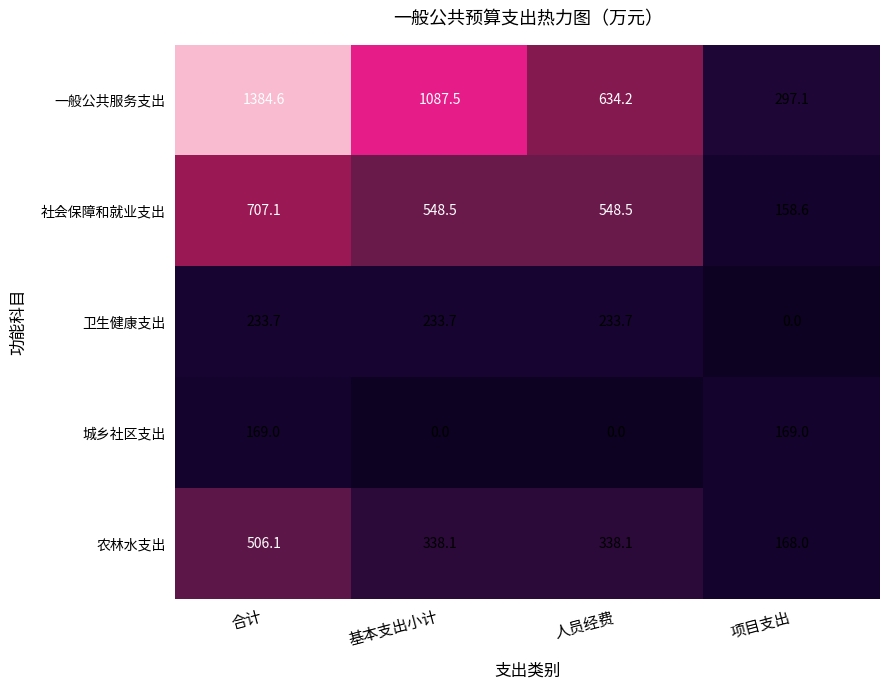

What is the sum of all 一般公共服务支出 values?

3403.4